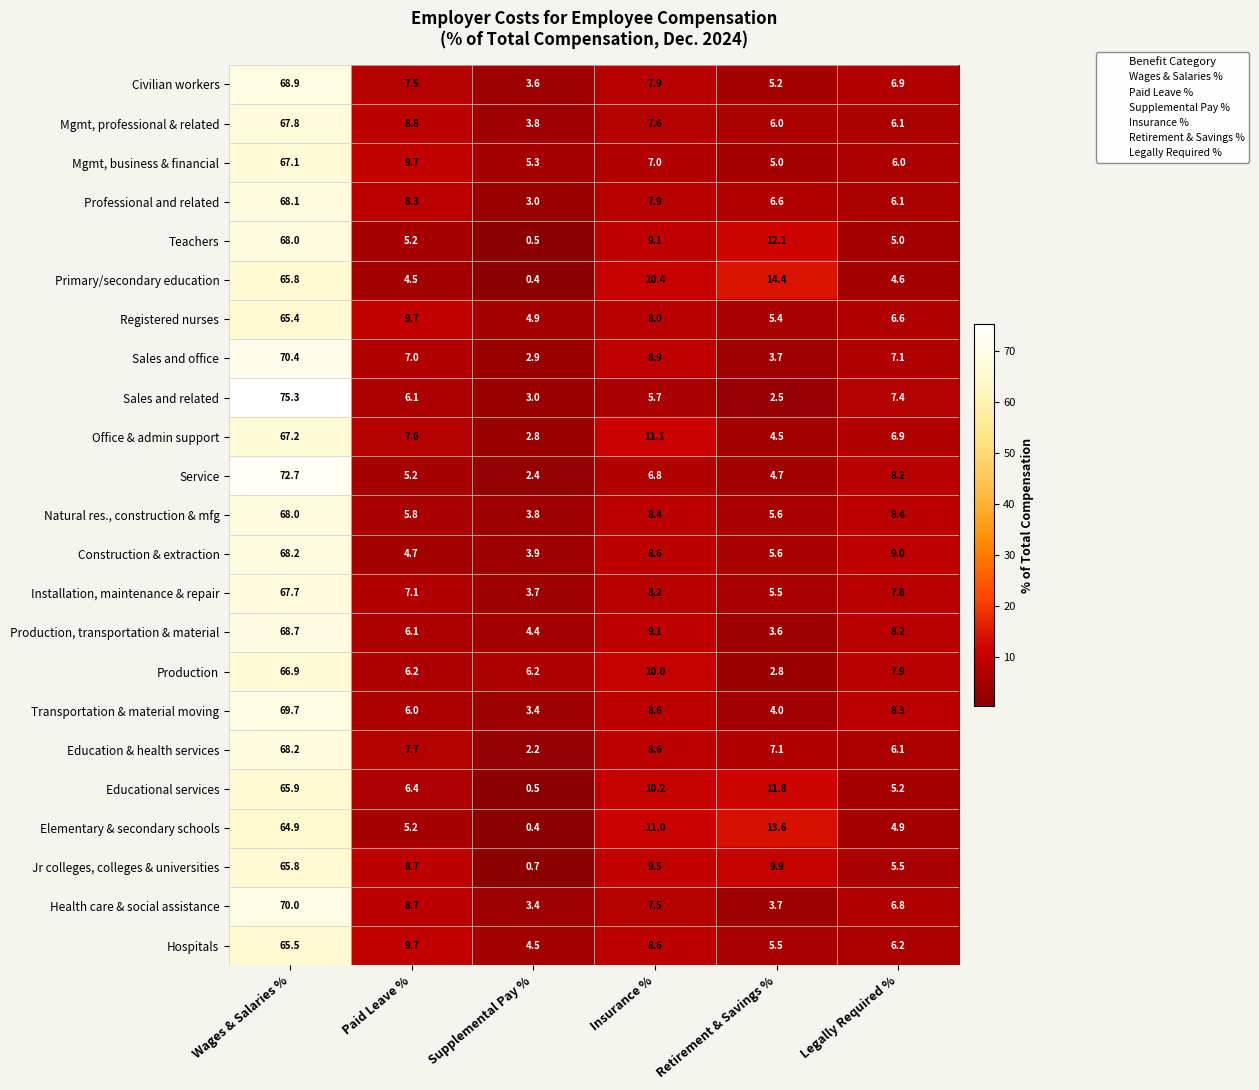

How many categories are shown in the chart?

6